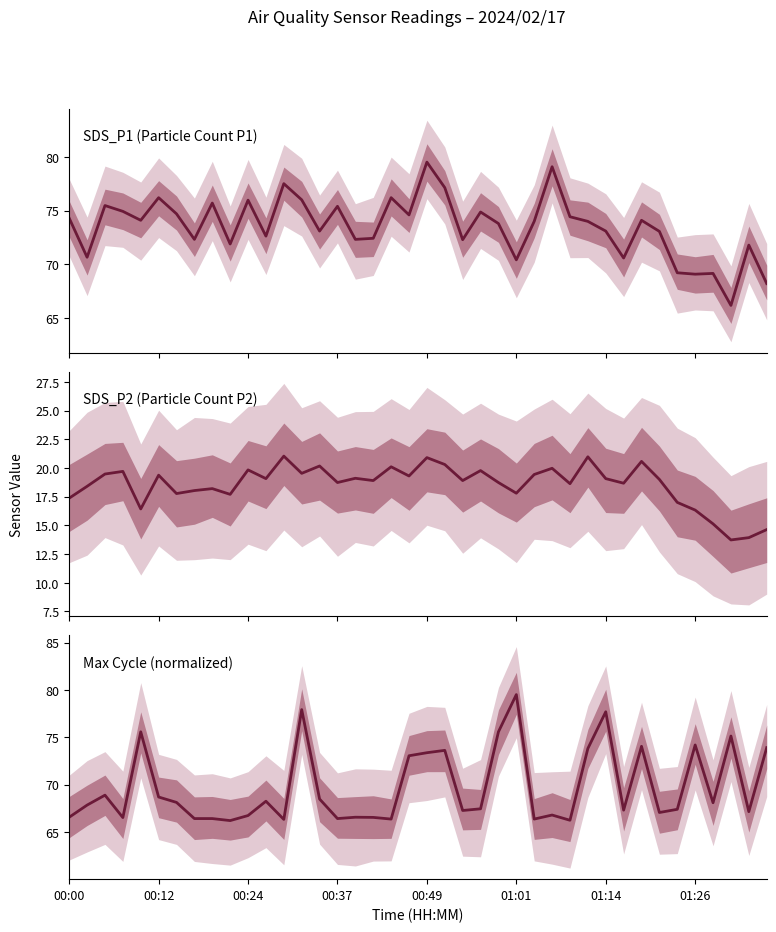

List the labels in order of Max Cycle (normalized) value, largest first.

25, 13, 30, 00:49, 24, 37, 35, 32, 39, 29, 21, 20, 19, 00:24, 01:01, 14, 11, 01:14, 36, 00:12, 23, 34, 31, 22, 38, 33, 27, 10, 00:00, 16, 17, 00:37, 01:26, 8, 15, 18, 26, 12, 28, 9